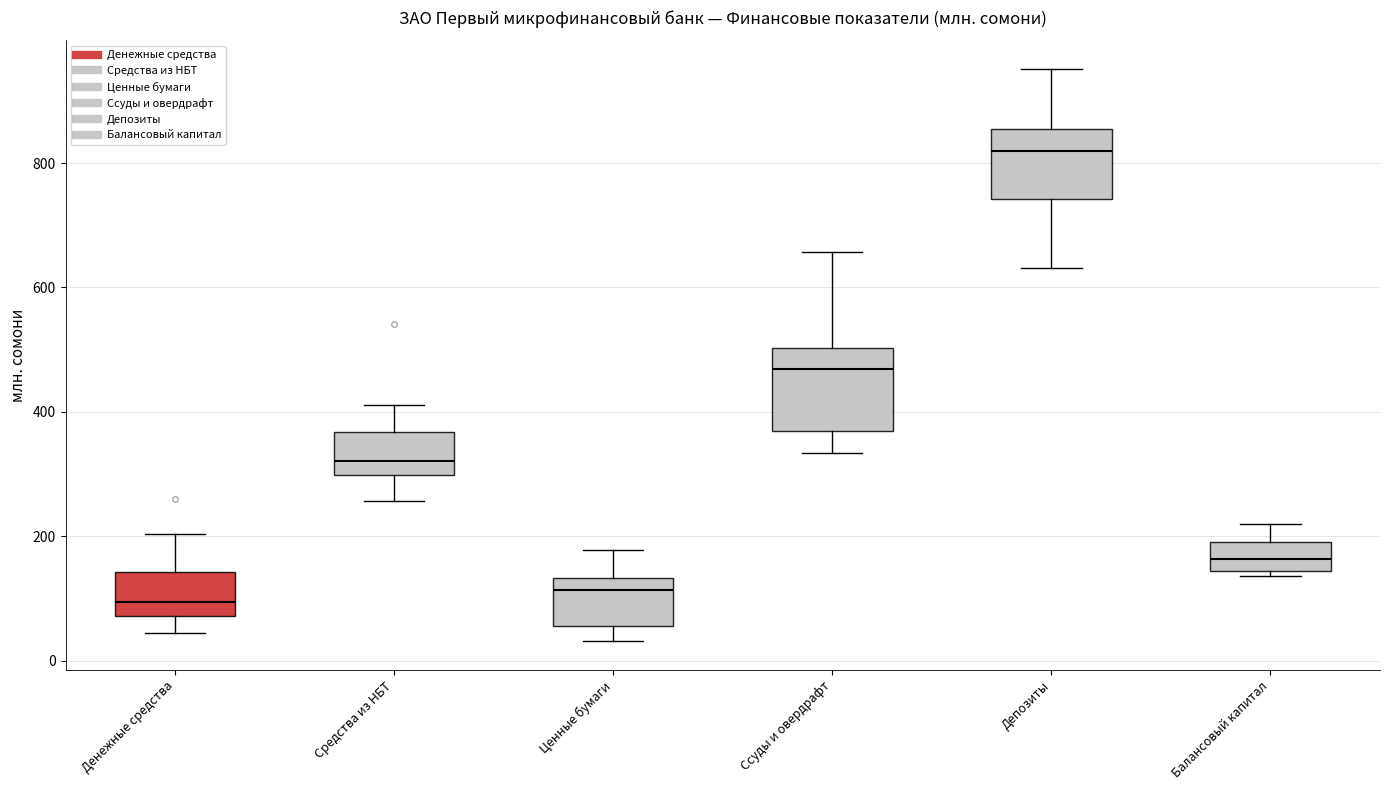

Where does the lower whisker of the box for Ссуды и овердрафт end on the y-axis? The values are not printed on the chart, so give them approximately, as read against the axis.

340